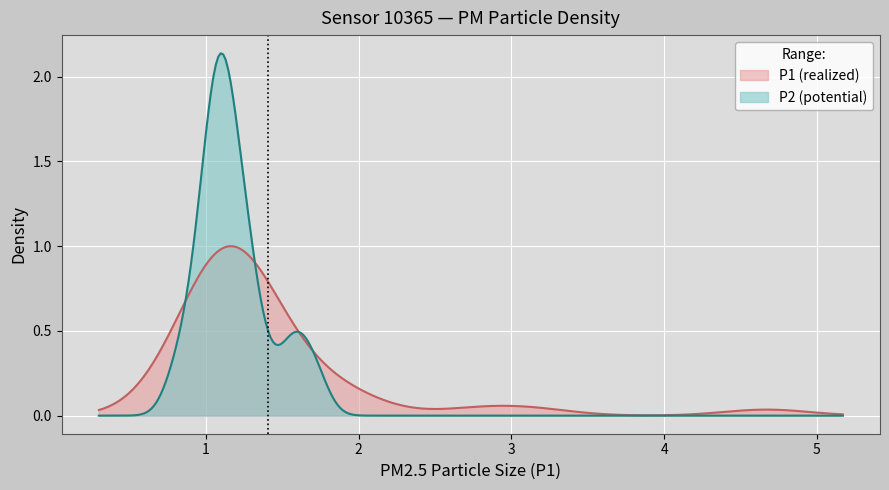

Which series has the largest range (max minus min)?

P2 (potential)